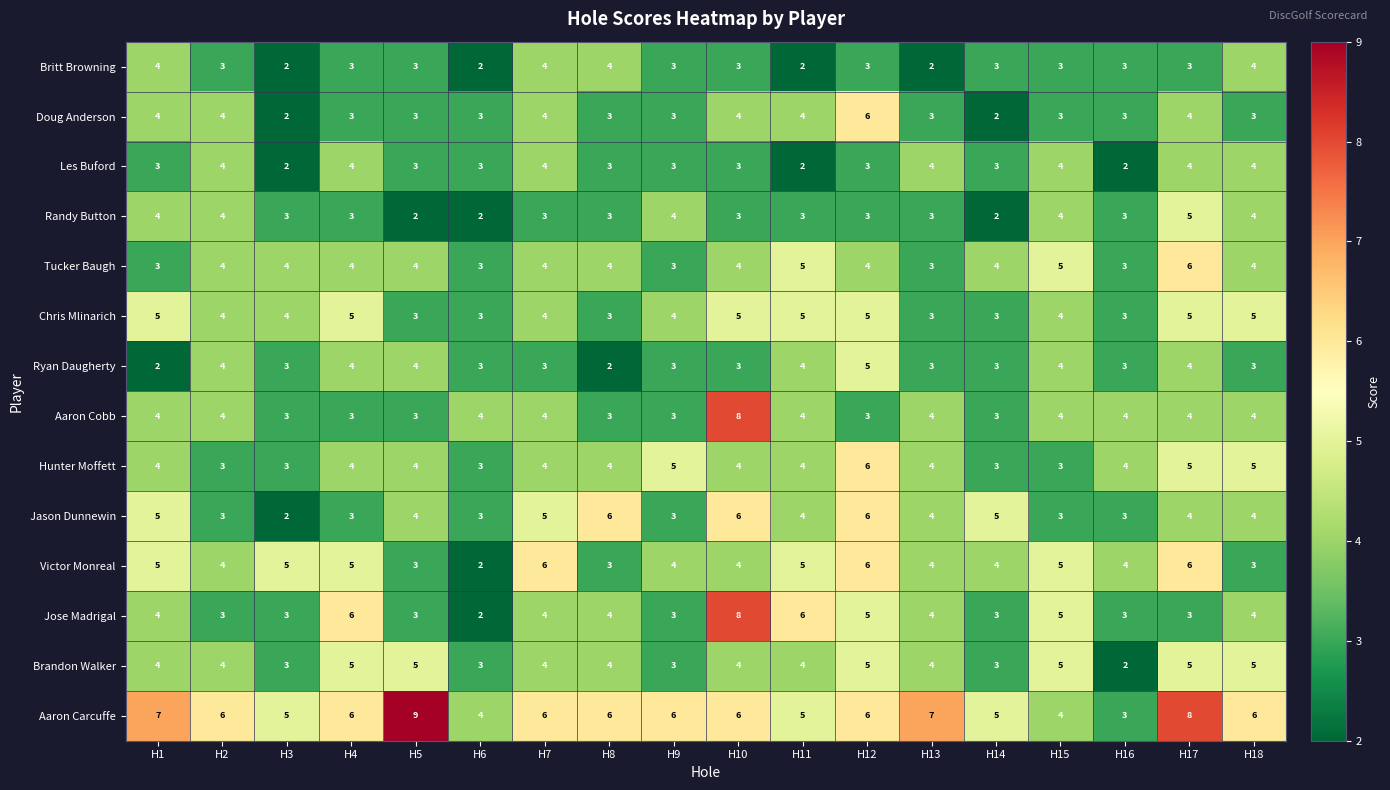

Read the Victor Monreal value at H5.

3